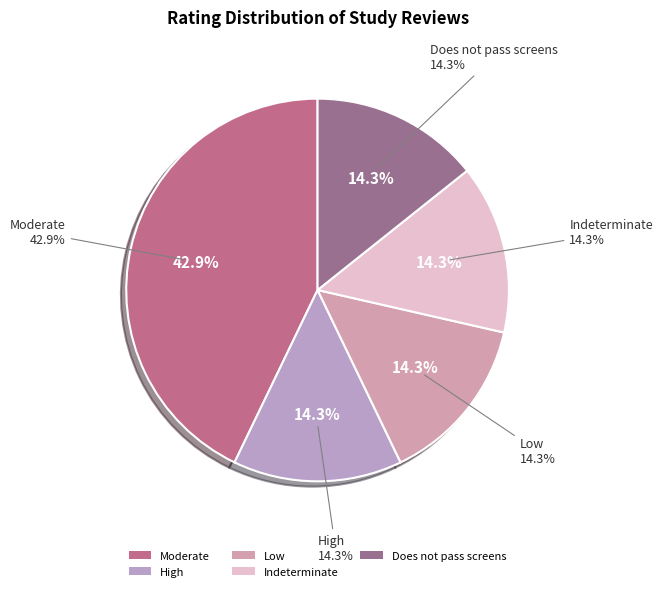

Approximately how many times larger is the value at Moderate compared to Does not pass screens?

3.0